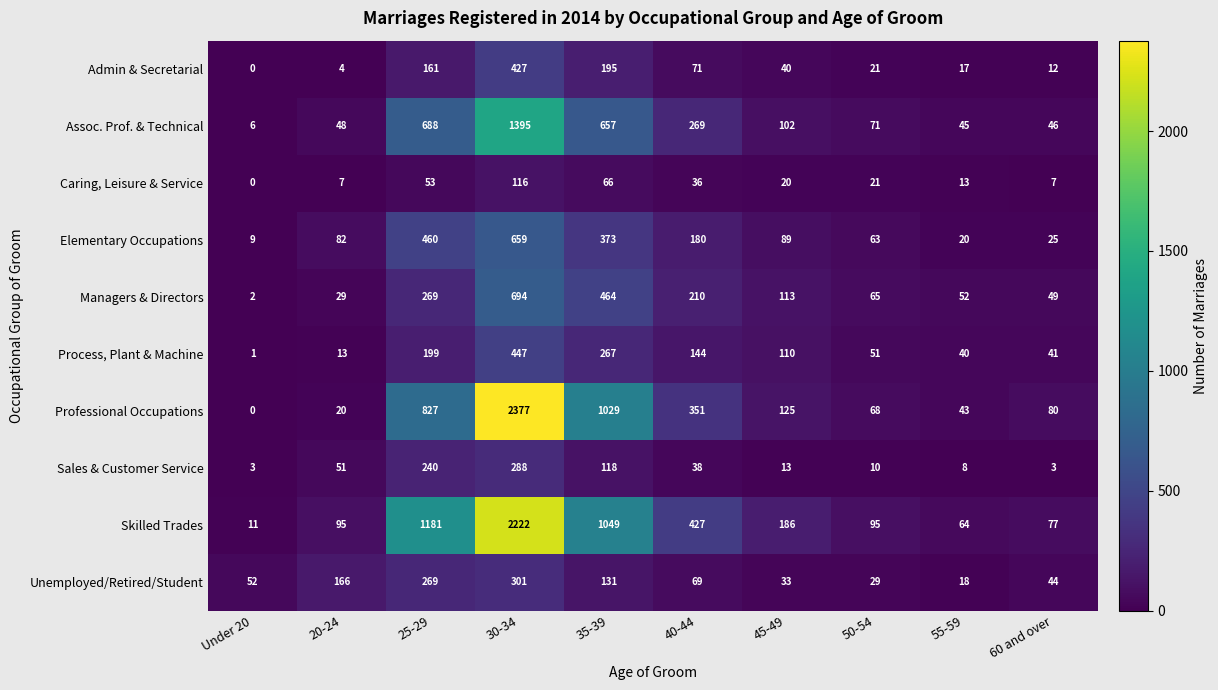

What is the total value across all series at 60 and over?

384